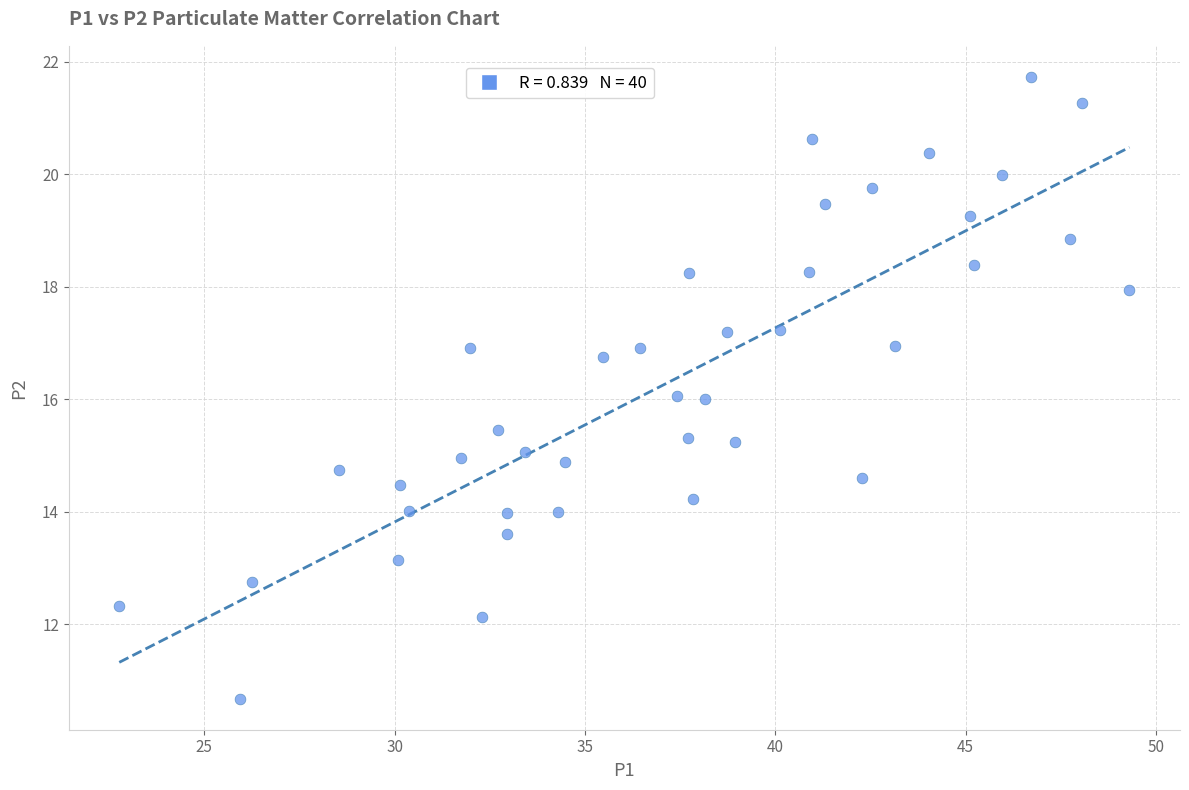

What is the range of X values (max minus min)?

26.5